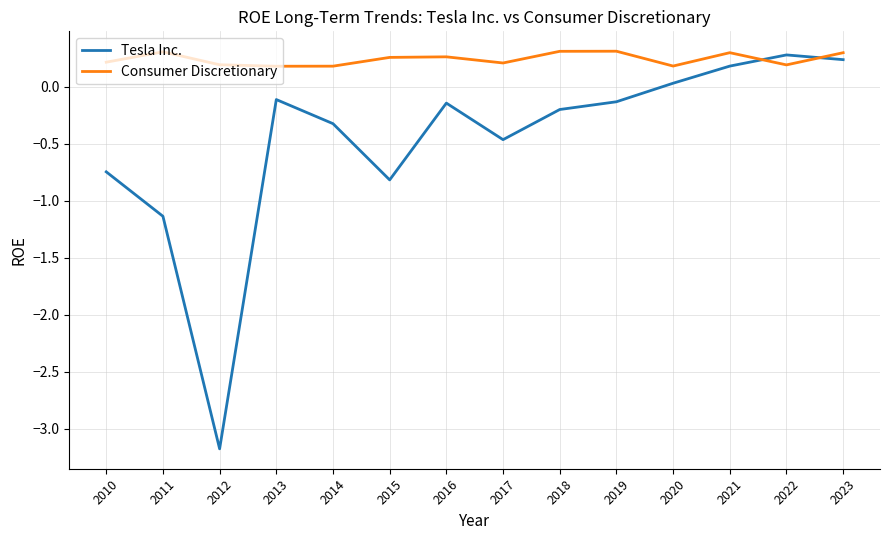

What is the smallest value displayed?

-3.2